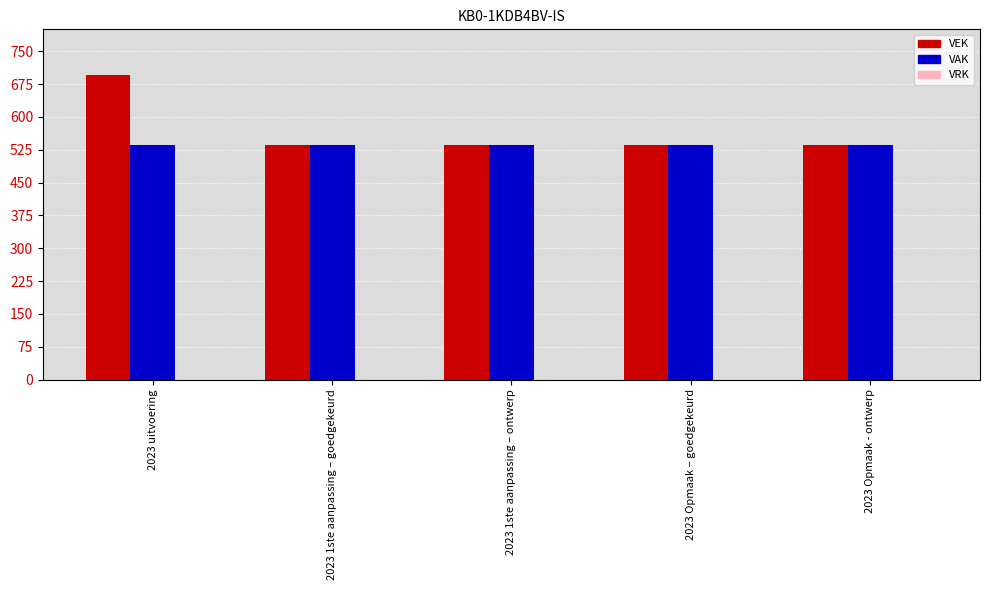

The value of VEK at 2023 1ste aanpassing – ontwerp is 917. True or false?

False